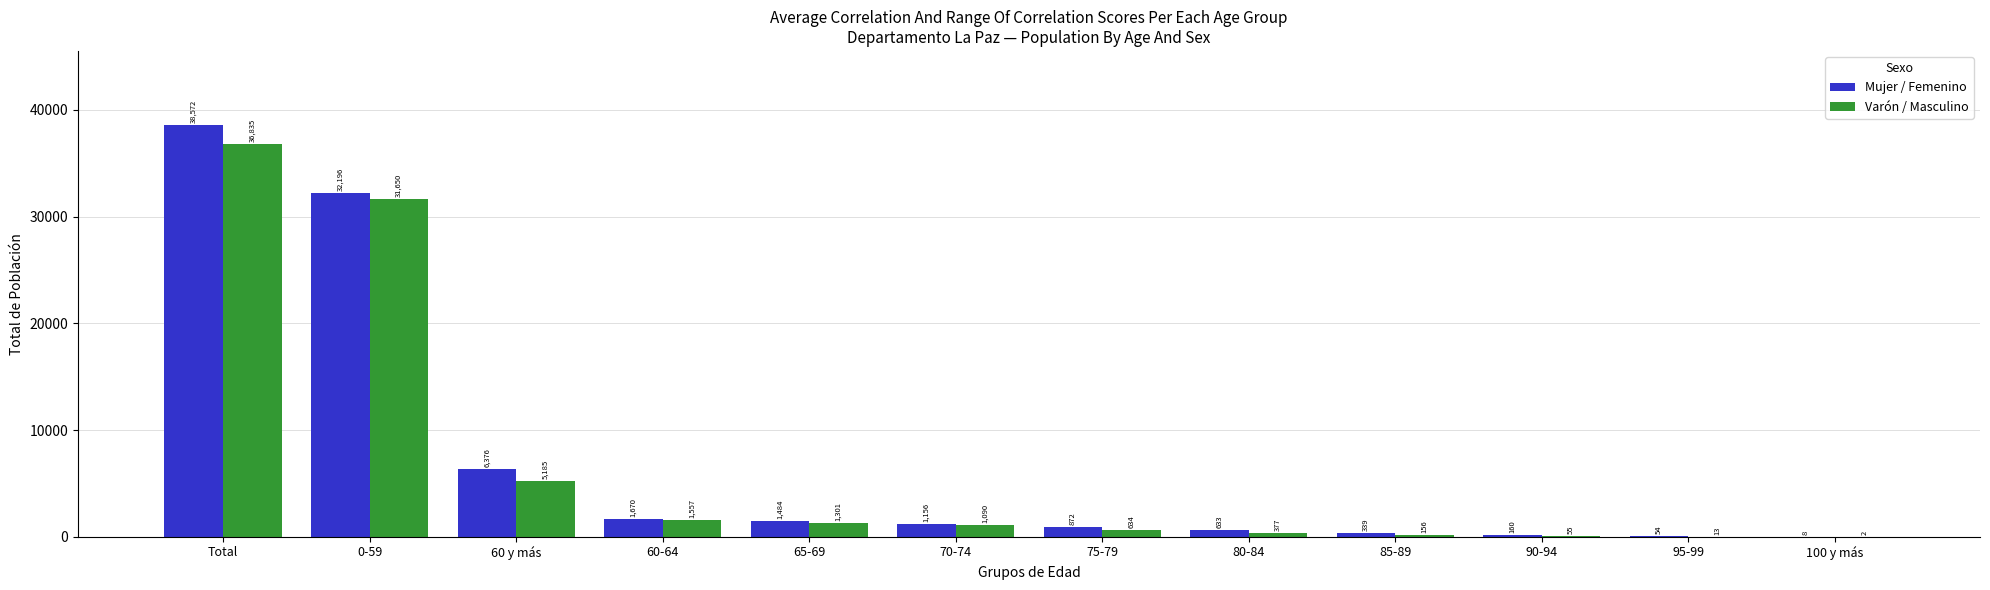

The value of Mujer / Femenino at 0-59 is 54843. True or false?

False